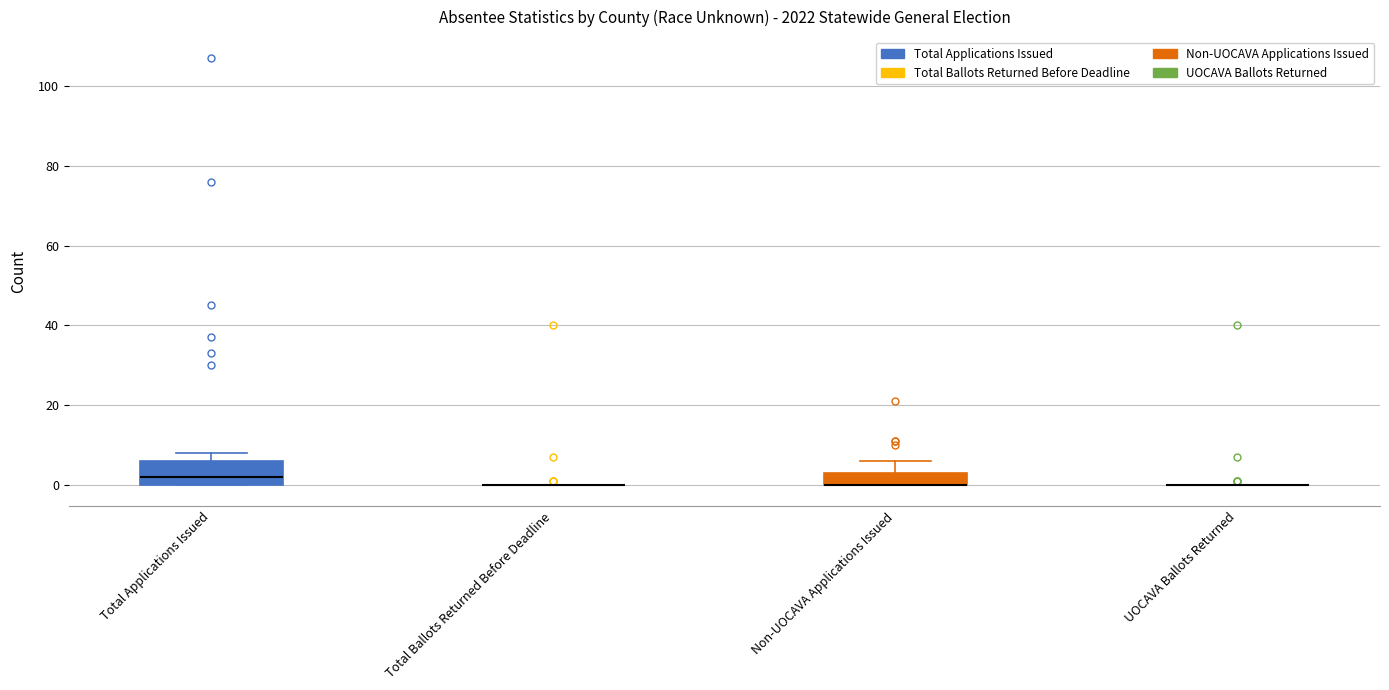

Reading left to right, read every box against the y-axis: the position of its median line, the range the box covers, and the ends of its whiskers. The values are not printed on the chart, so give them approximately, as read against the axis.

Total Applications Issued: median 2, box 0 to 6, whiskers 0 to 8
Total Ballots Returned Before Deadline: box collapsed to a line at 0, whiskers 0 to 0
Non-UOCAVA Applications Issued: median 0 (drawn on the box's lower edge), box 0 to 4, whiskers 0 to 6
UOCAVA Ballots Returned: box collapsed to a line at 0, whiskers 0 to 0